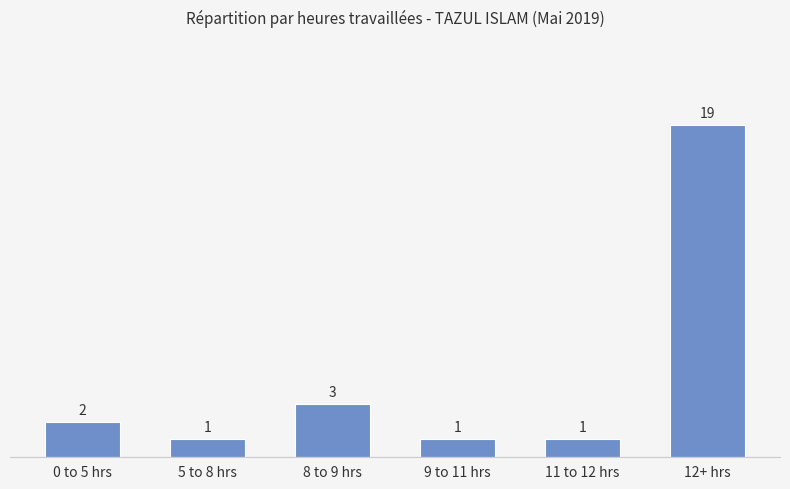

What is the label of the 4th bar from the left?

9 to 11 hrs